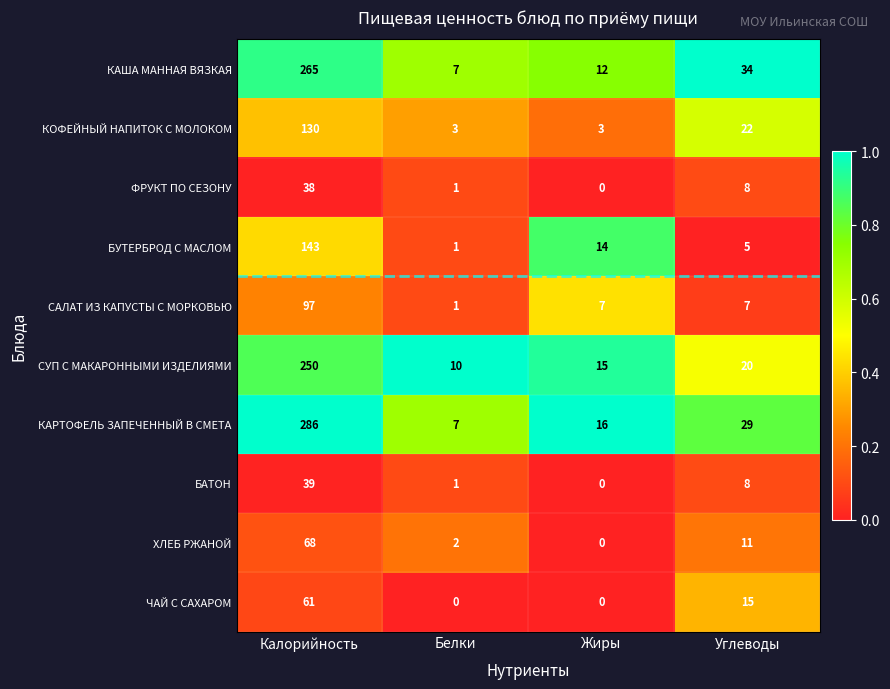

What is the difference between the second highest and minimum values in the ЧАЙ С САХАРОМ series?

15